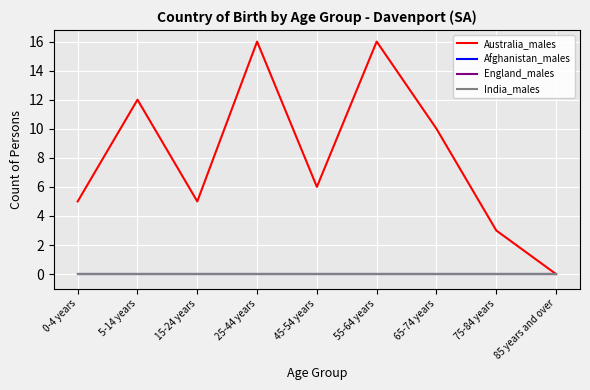

True or false: Afghanistan_males and England_males intersect in this chart.

False